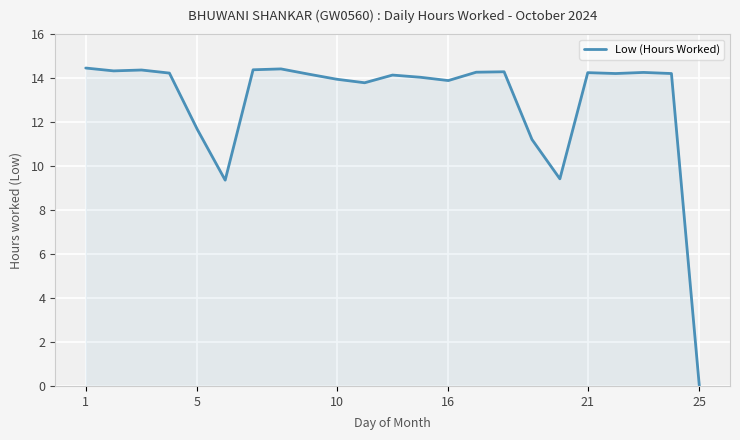

What is the greatest value displayed?

14.5